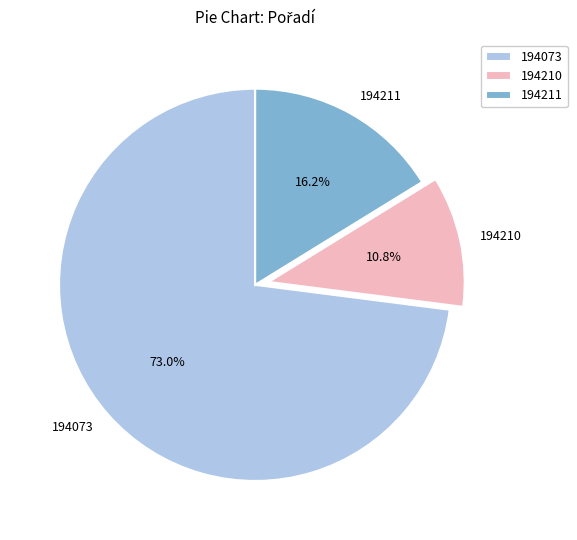

Which has a higher value, 194210 or 194073?

194073